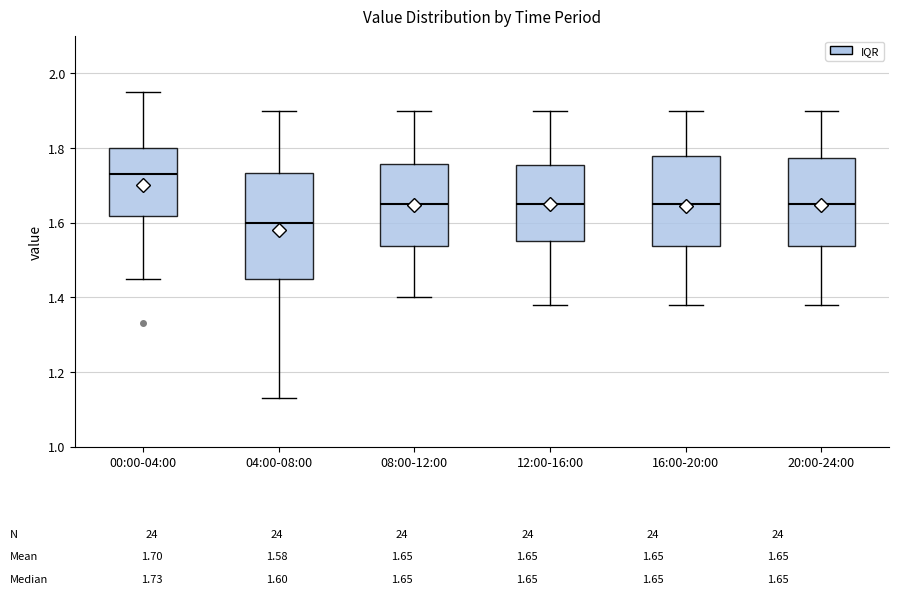

Comparing the boxes themselves (not the whiskers), which one is the tallest?

04:00-08:00